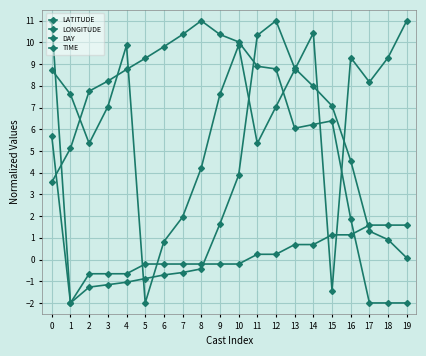

The TIME series shows 17.1 at 9. True or false?

False